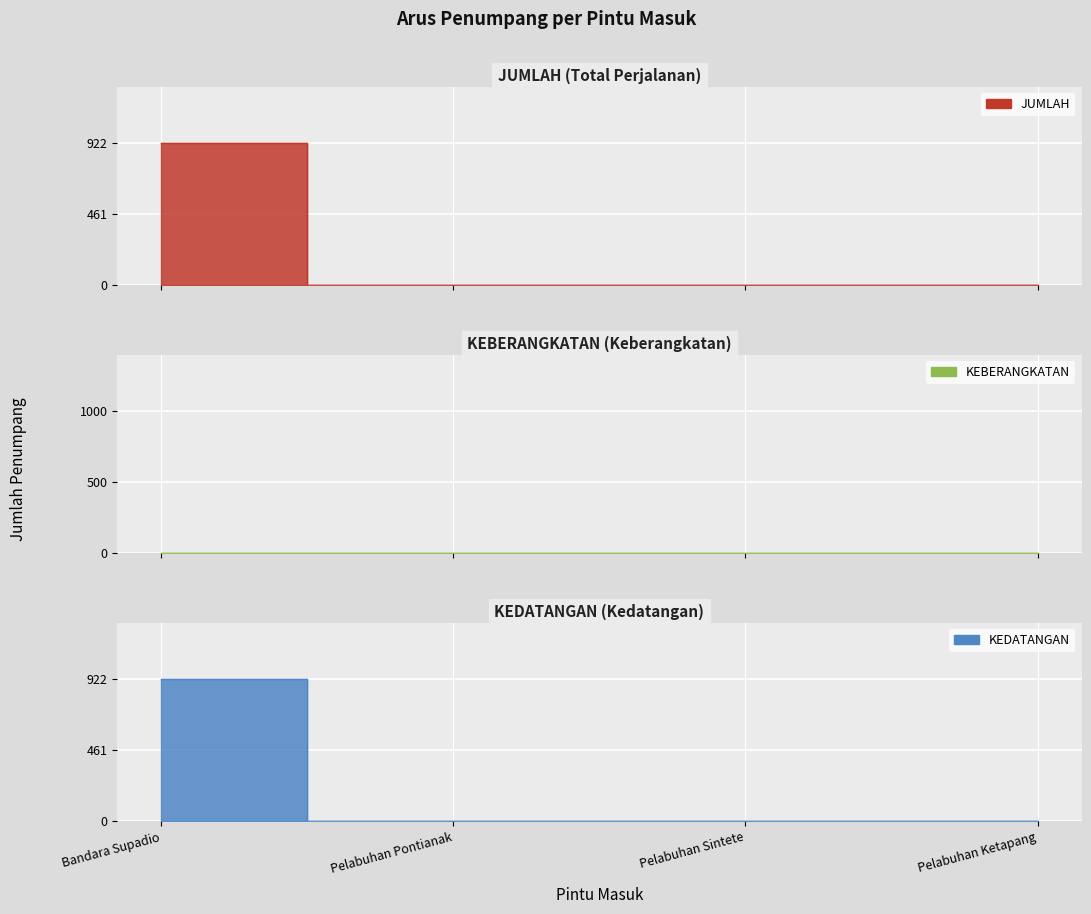

How many categories are shown in the chart?

4